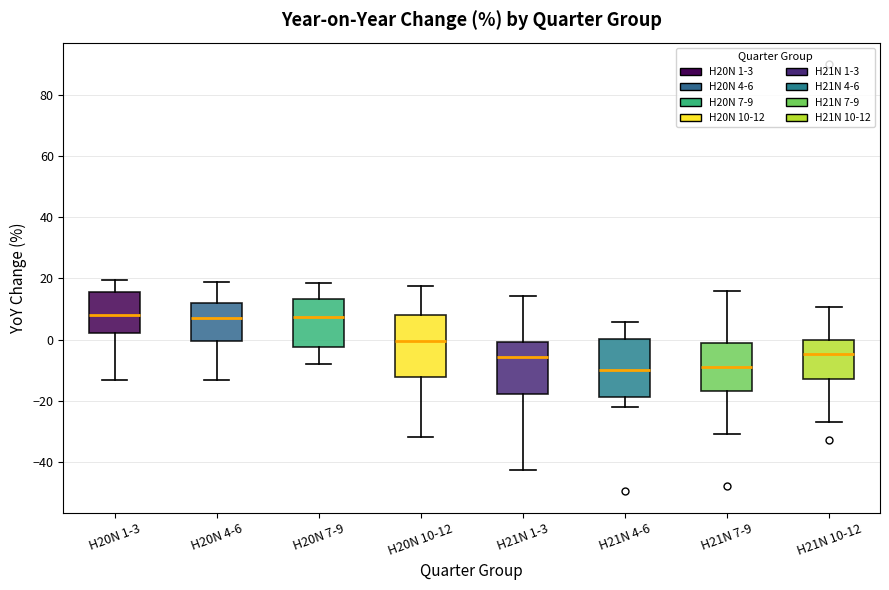

Reading left to right, transcribe this box plot: for each box, give where its median line is, the range the box spans, and where its two whiskers end, as read against the y-axis. The values are not printed on the chart, so give them approximately, as read against the axis.

H20N 1-3: median 8, box 2 to 16, whiskers -14 to 20
H20N 4-6: median 6, box 0 to 12, whiskers -14 to 20
H20N 7-9: median 8, box -2 to 14, whiskers -8 to 18
H20N 10-12: median 0, box -12 to 8, whiskers -32 to 18
H21N 1-3: median -6, box -18 to 0, whiskers -42 to 14
H21N 4-6: median -10, box -18 to 0, whiskers -22 to 6
H21N 7-9: median -8, box -16 to -2, whiskers -30 to 16
H21N 10-12: median -4, box -12 to 0, whiskers -28 to 10